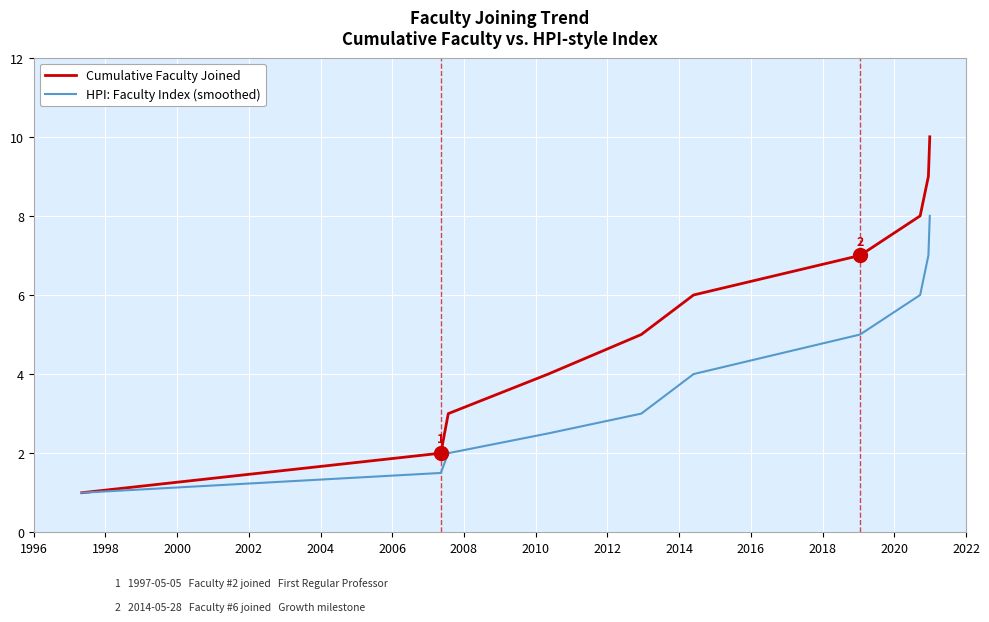

Which series has the largest range (max minus min)?

Cumulative Faculty Joined